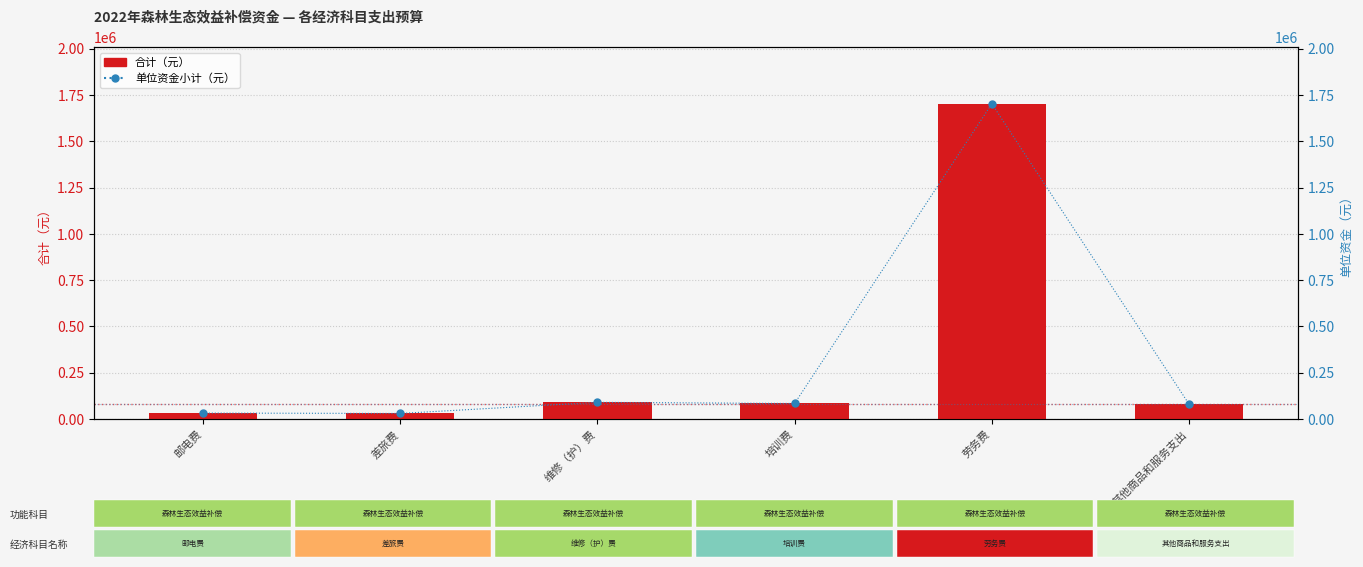

What is the sum of the 单位资金小计（元） values at 其他商品和服务支出 and 维修（护）费?

170000